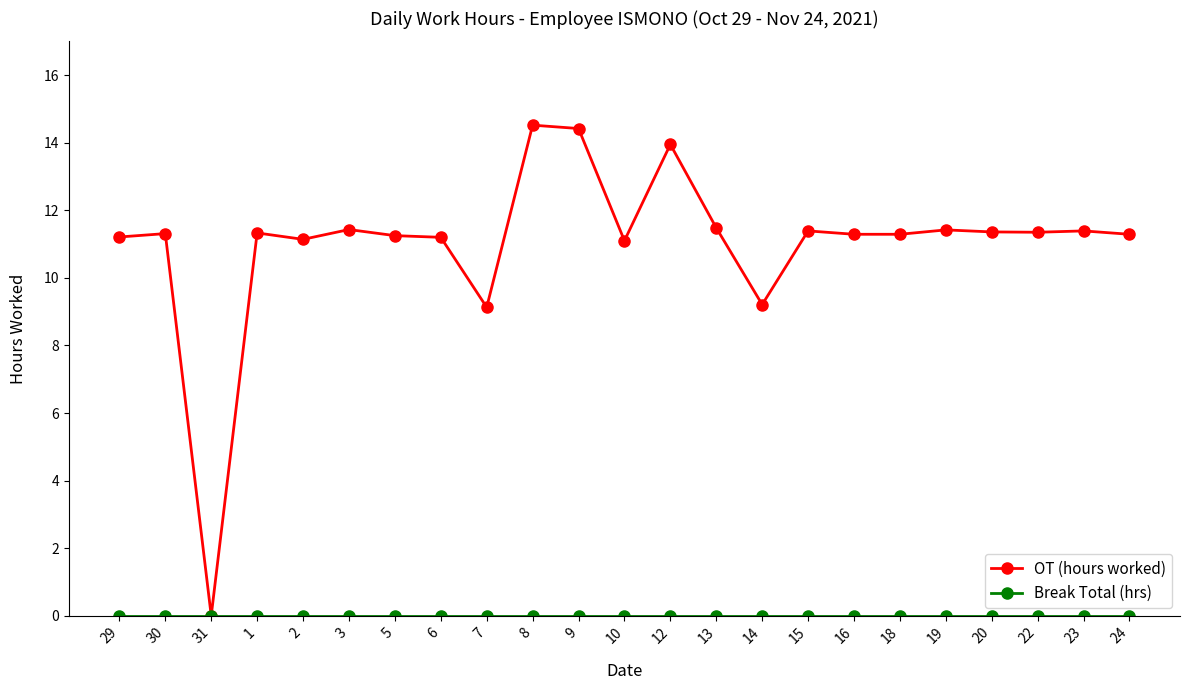

Where does the OT (hours worked) series first go above 11?

29